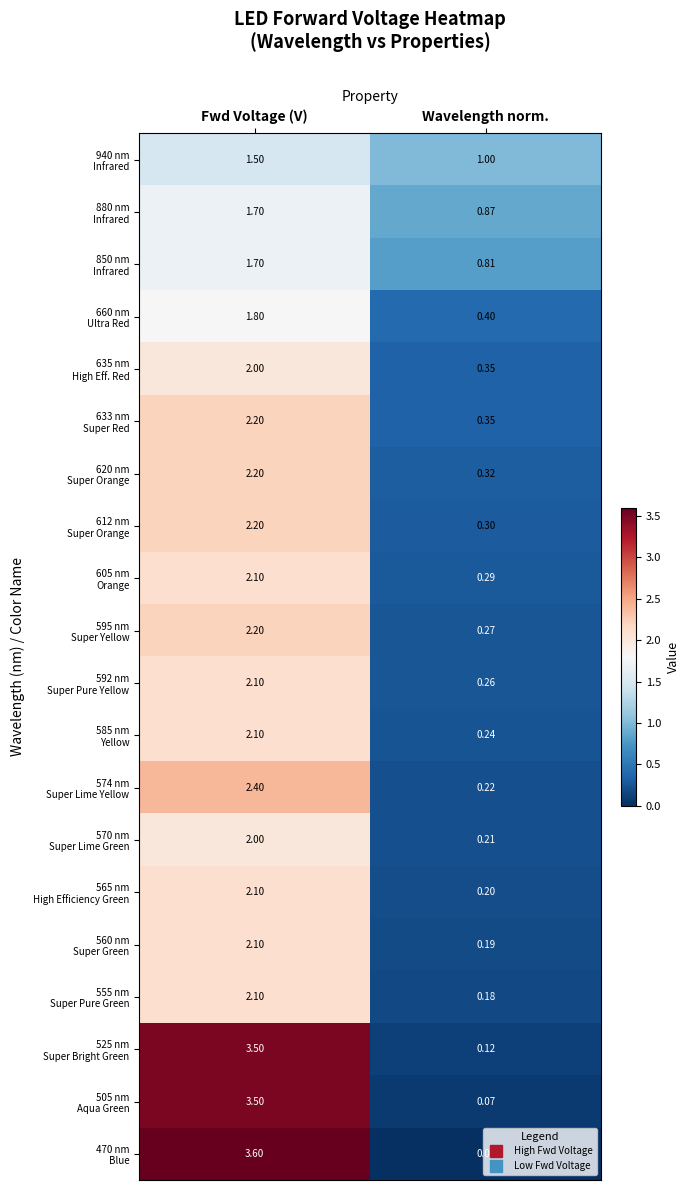

Which category has the highest value across all series?

Fwd Voltage (V)